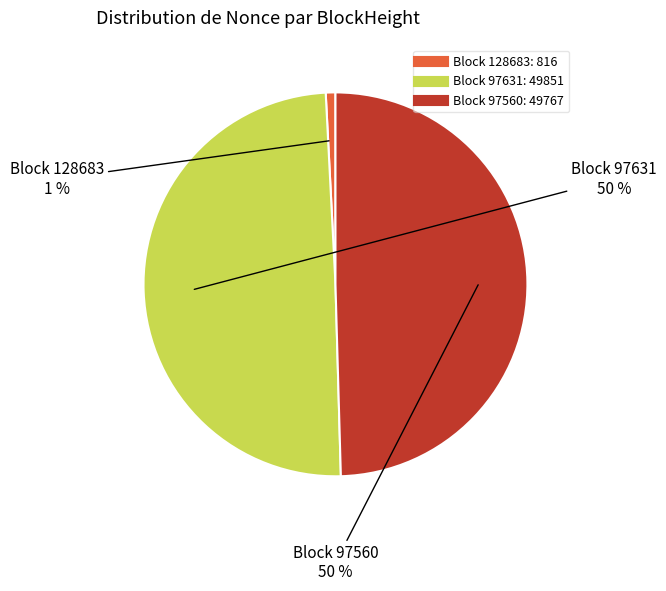

To the nearest percent, what is the difference between the largest and smallest slice percentages?

49%